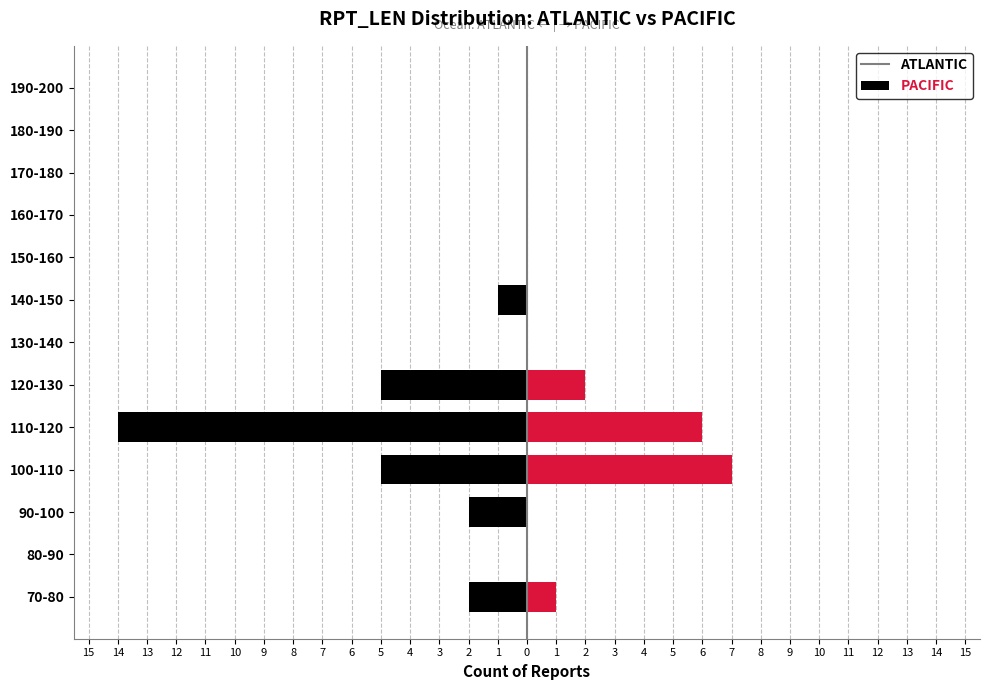

Which series has the largest range (max minus min)?

ATLANTIC